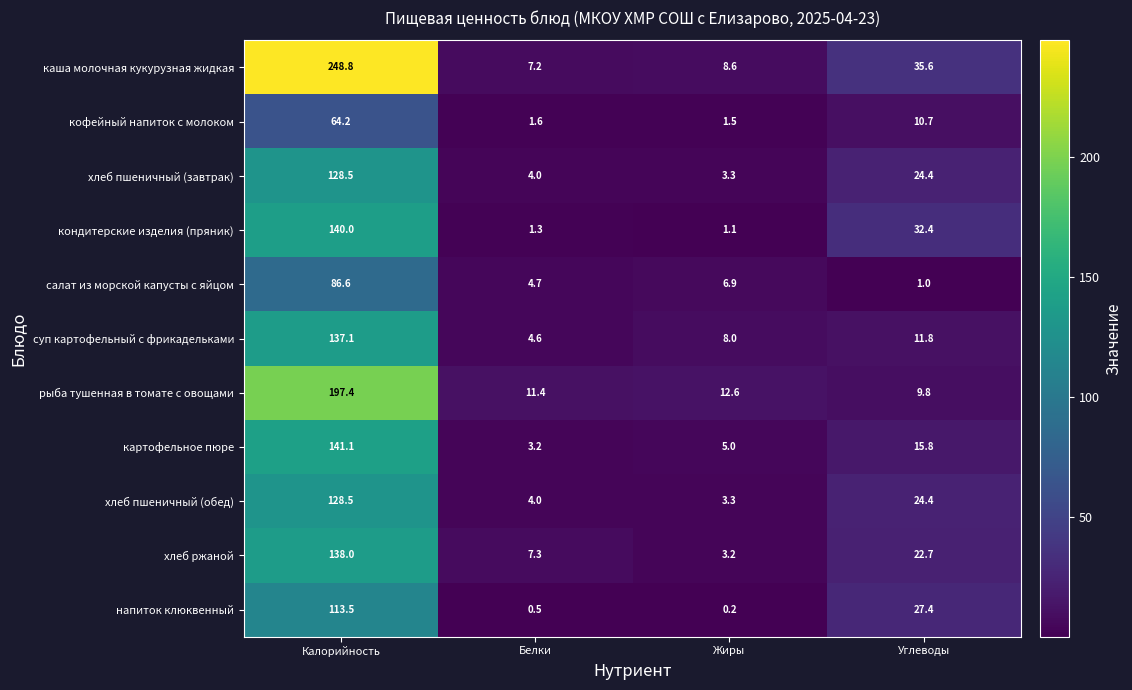

What is the maximum value for кофейный напиток с молоком?

64.2